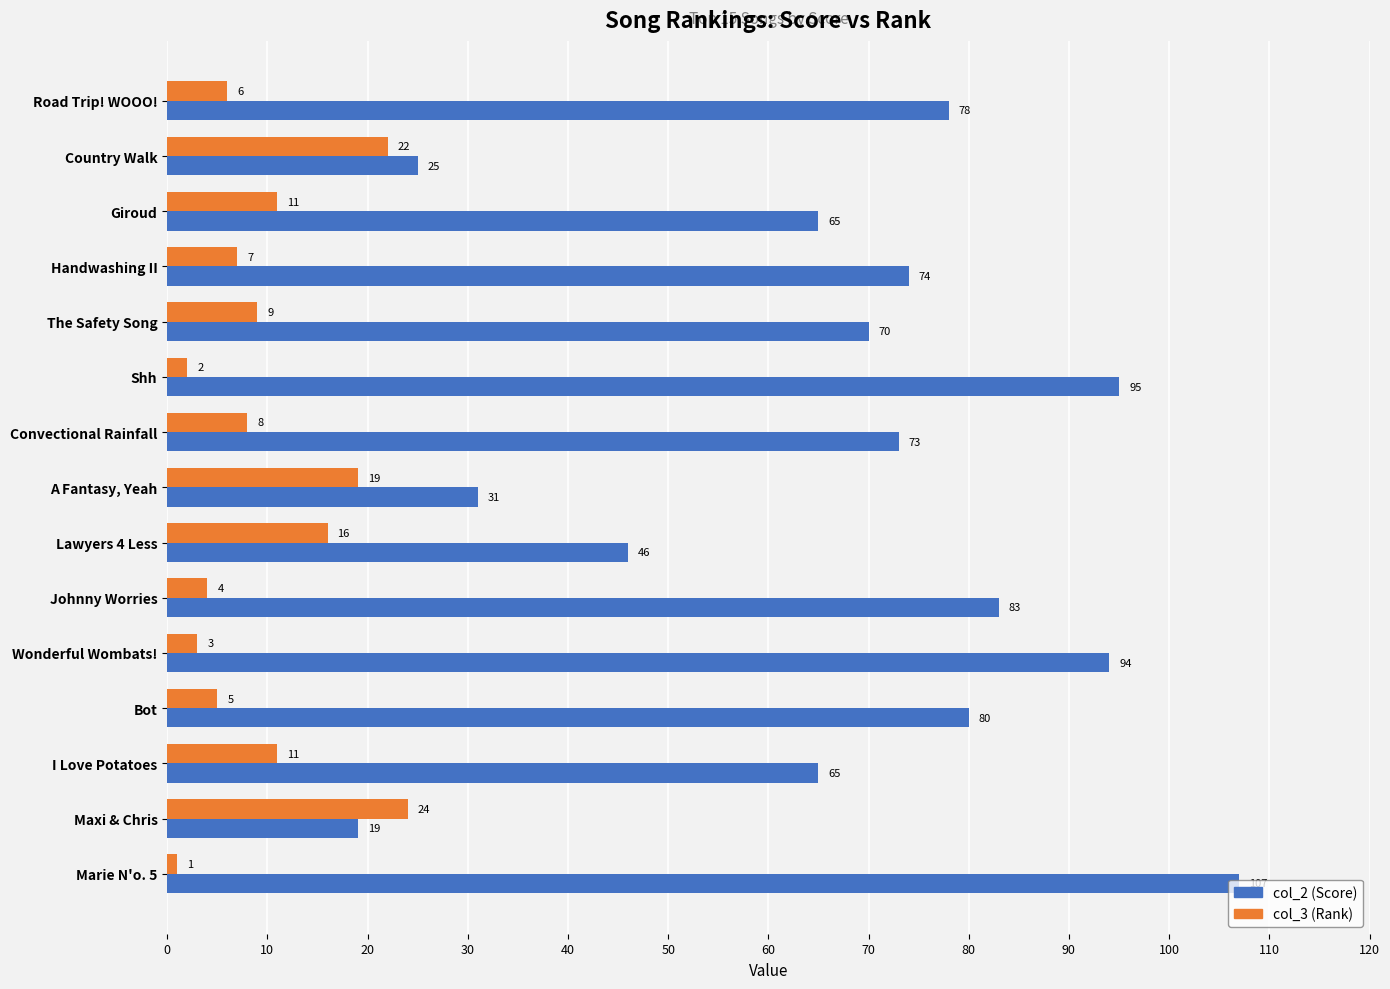

Which series changed the most between Country Walk and The Safety Song?

col_2 (Score)